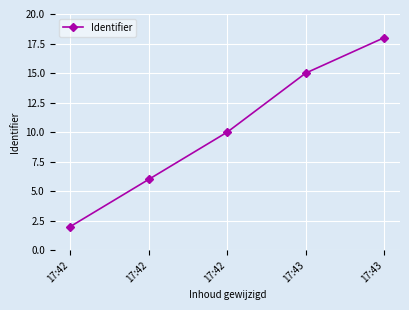

True or false: the data has more than 1 interior local peaks.

False